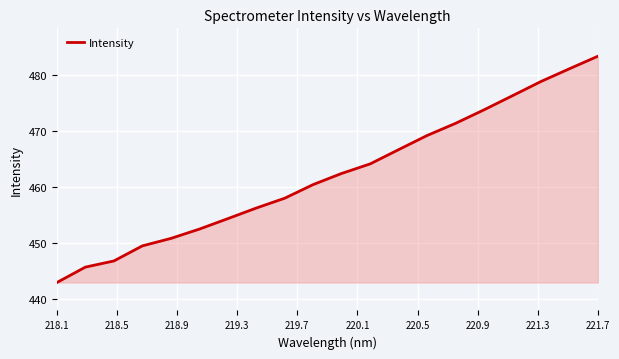

What is the greatest value displayed?

483.4